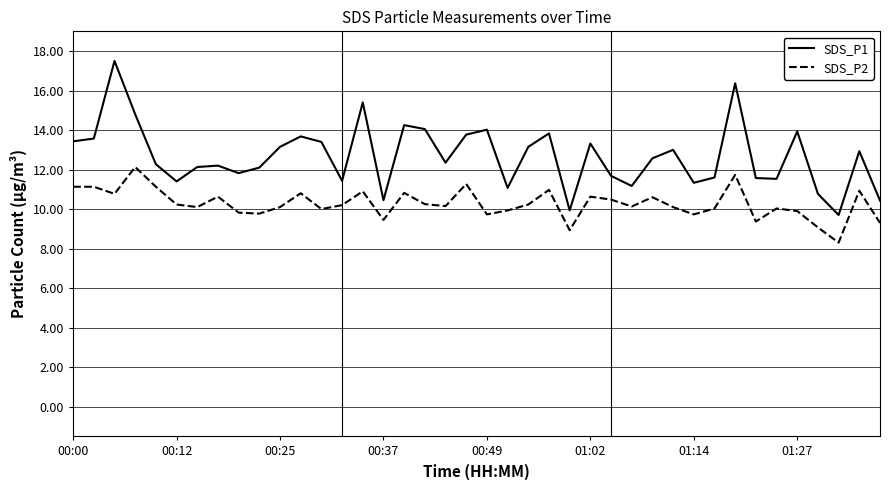

What is the highest value of the SDS_P2 series?

12.1